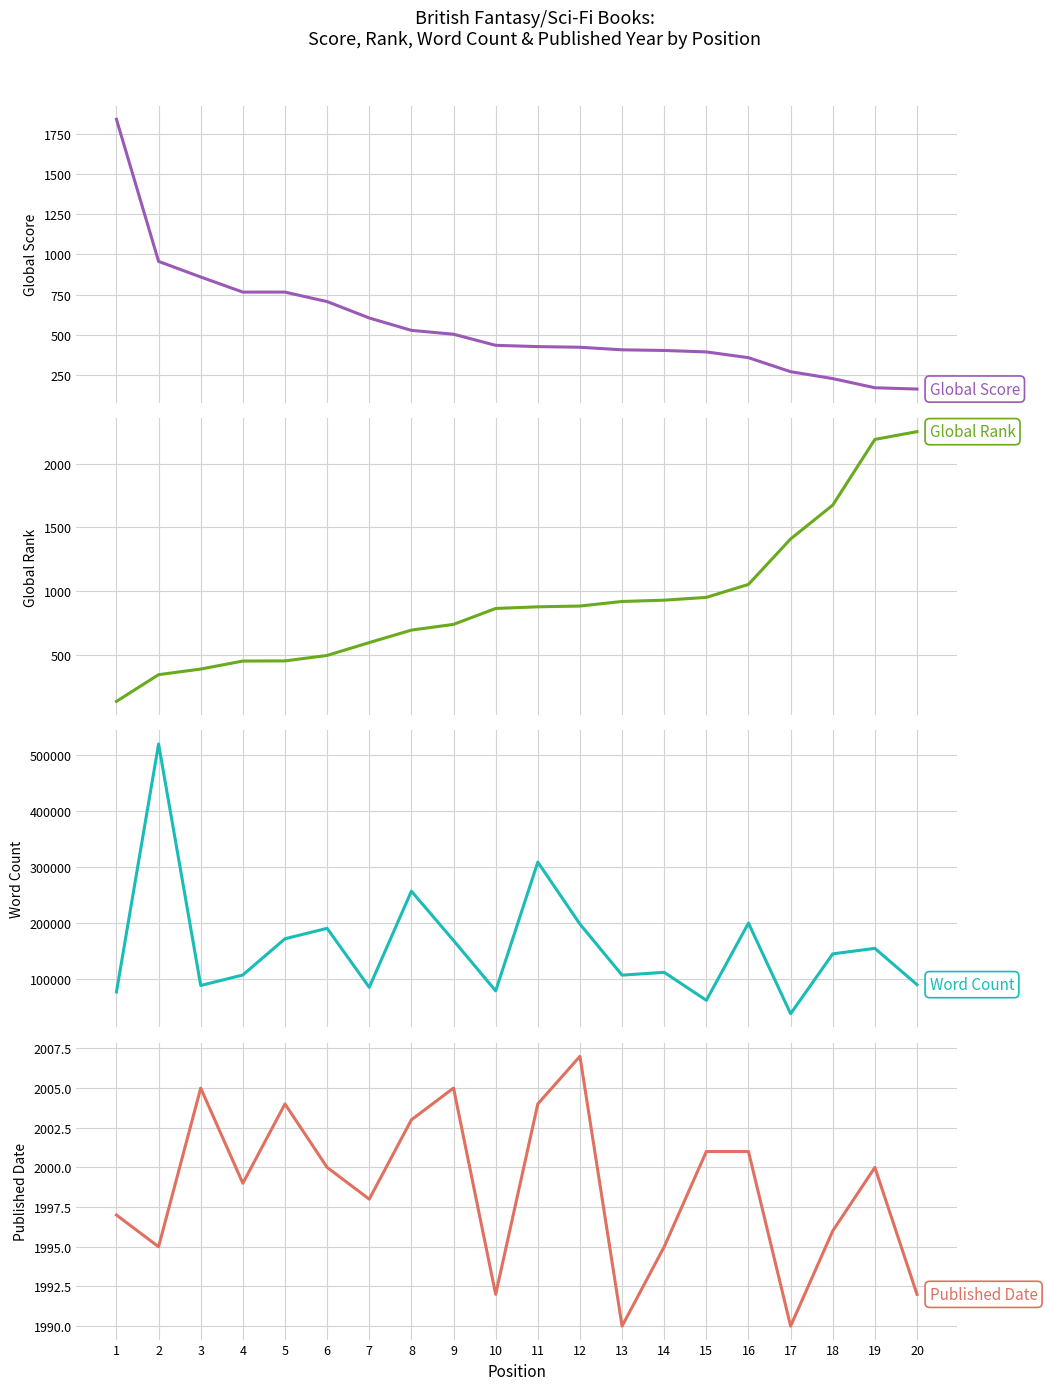

Does the chart have visible grid lines?

Yes